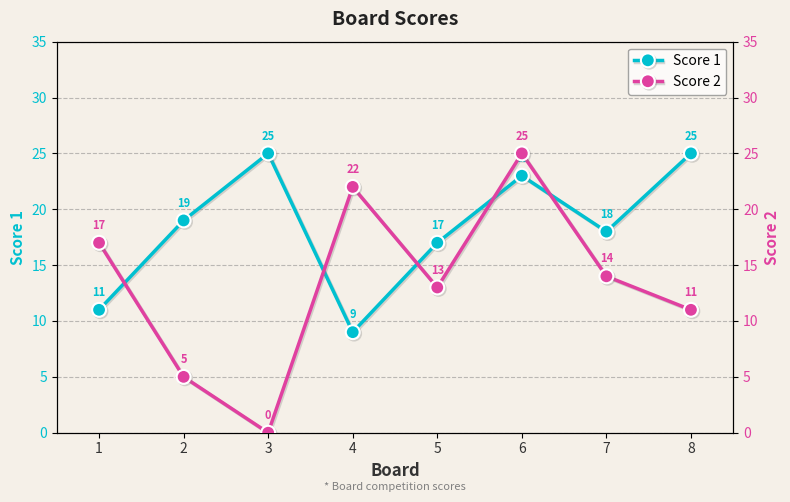

What are all the series names shown in the legend?

Score 1, Score 2